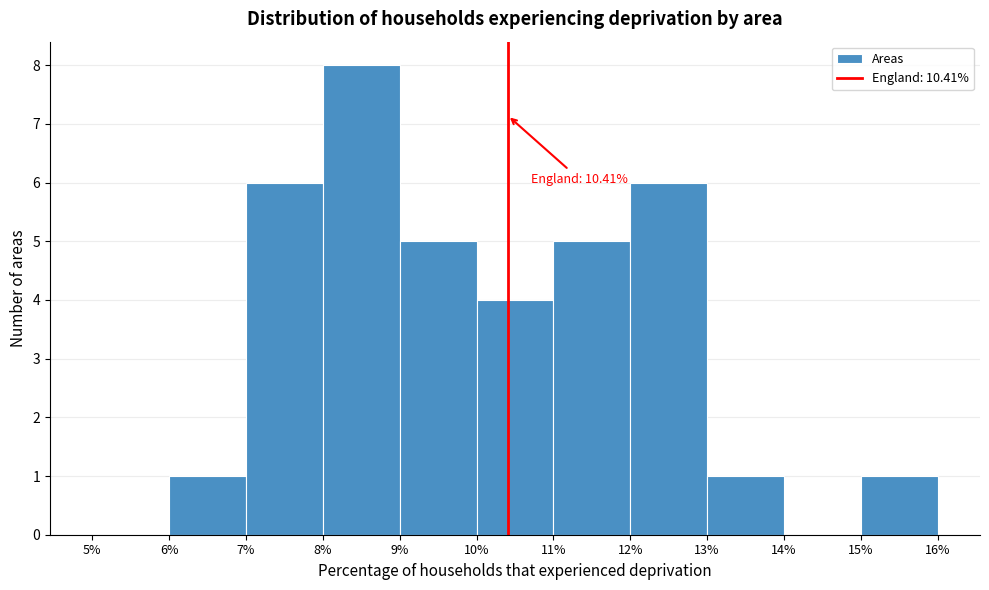

Over which range of the x-axis is the bar tallest?

8% to 9%